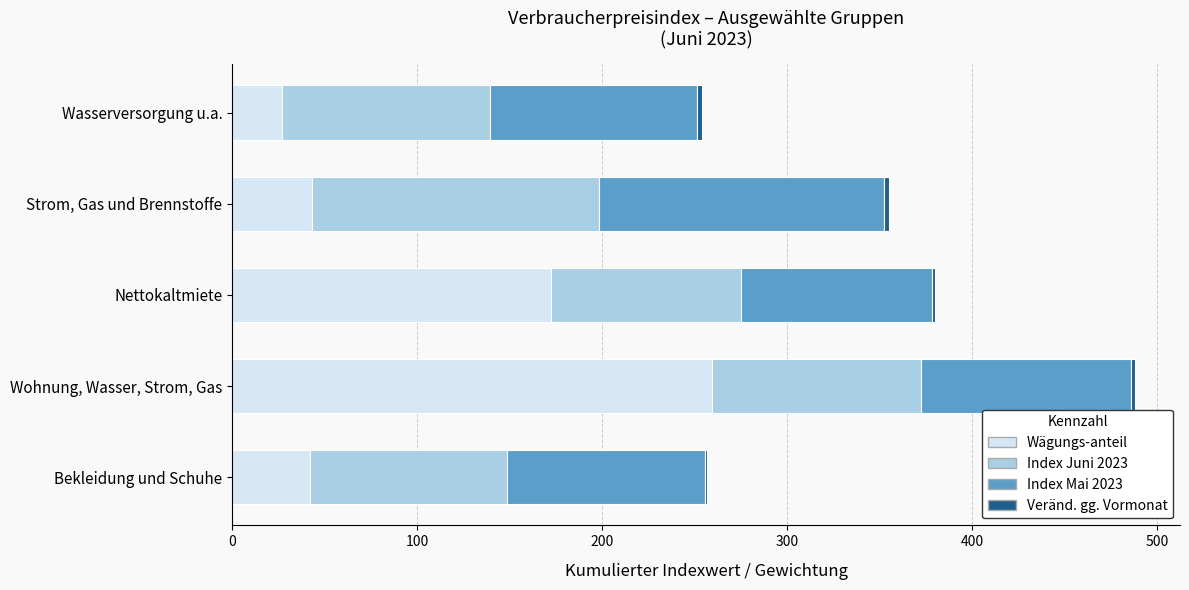

Which category has the highest value in the Wägungs-anteil series?

Wohnung, Wasser, Strom, Gas